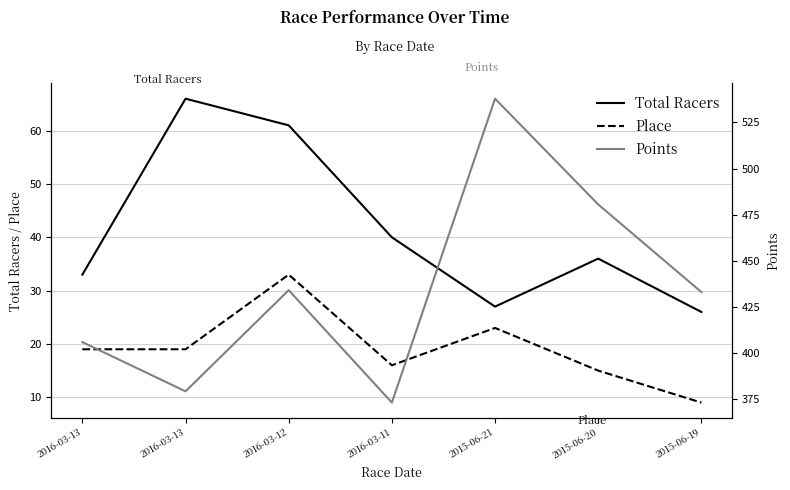

What value does the Place series have at 2015-06-19?

9